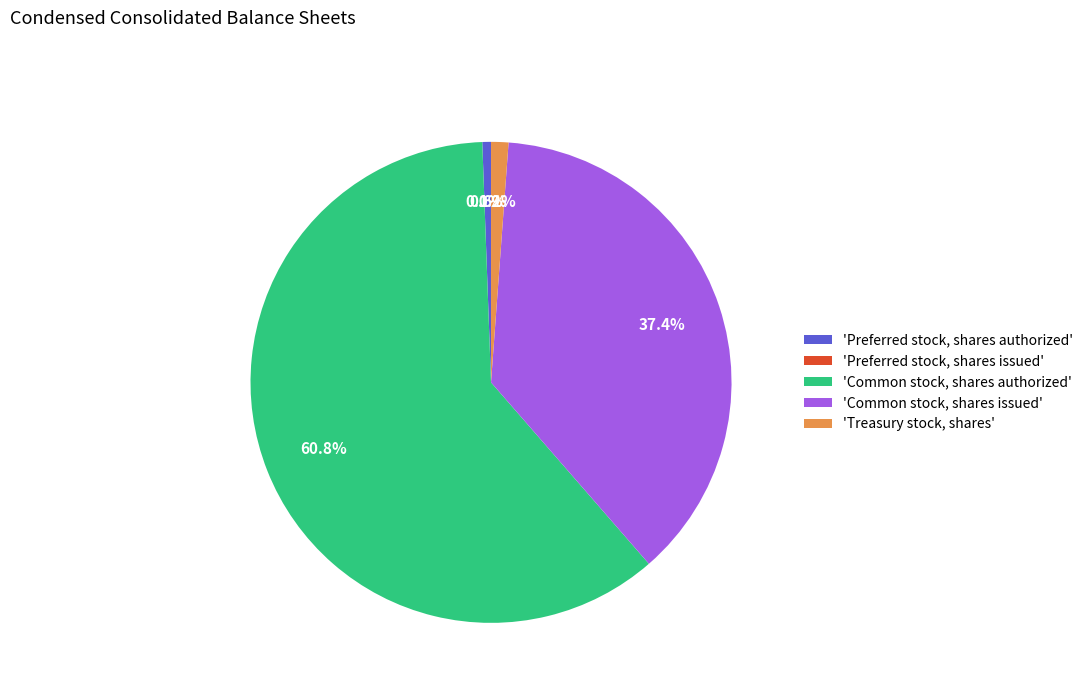

Which has a higher value, Common stock, shares authorized or Treasury stock, shares?

Common stock, shares authorized